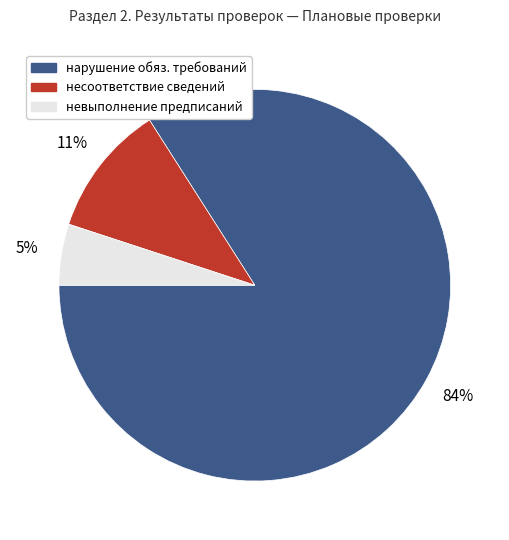

Is the sum of нарушение обяз. требований and несоответствие сведений greater than half?

Yes